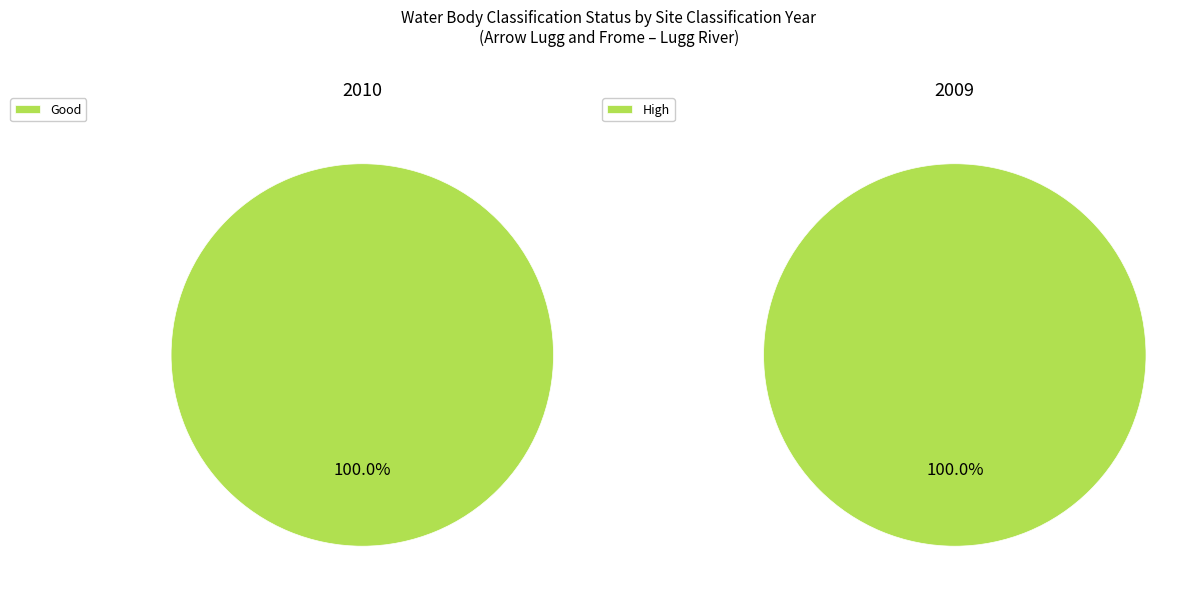

To the nearest percent, what percentage of the pie is 2009?

50%